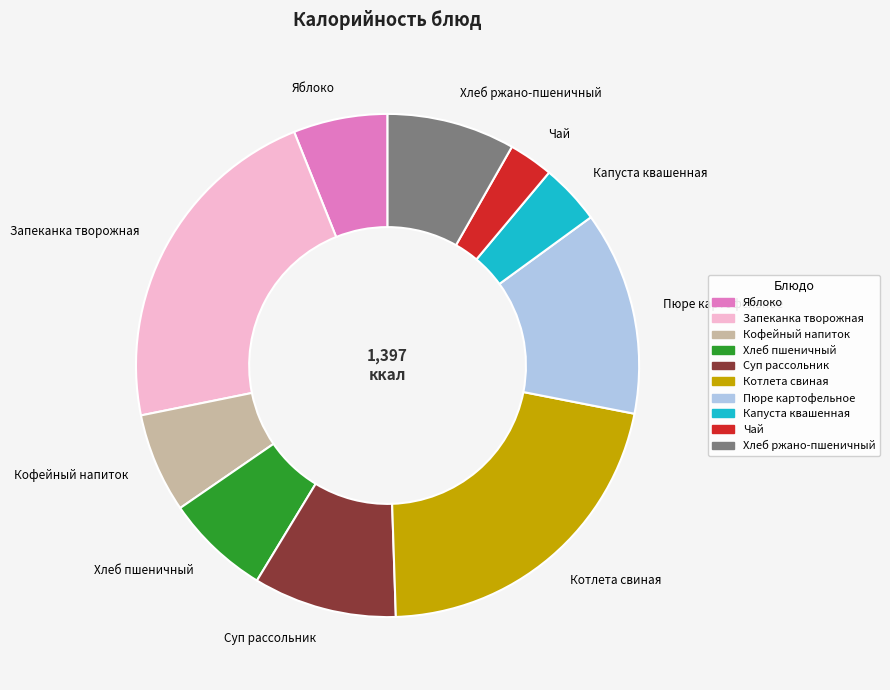

Is there a majority slice in this chart?

No